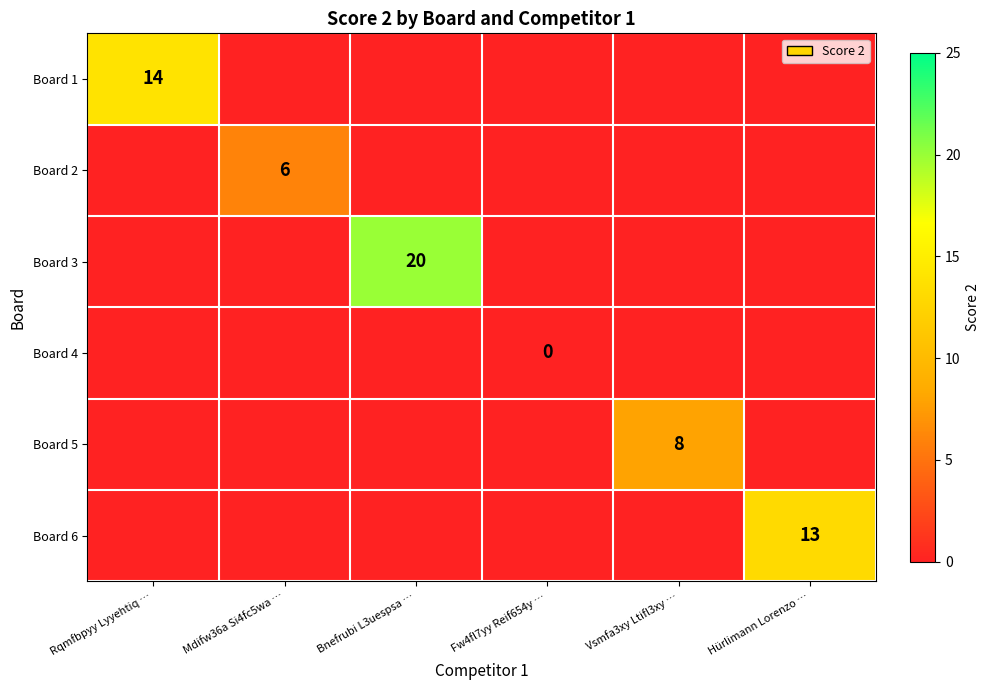

Which category has the highest value in the Board 6 series?

Hürlimann Lorenzo …